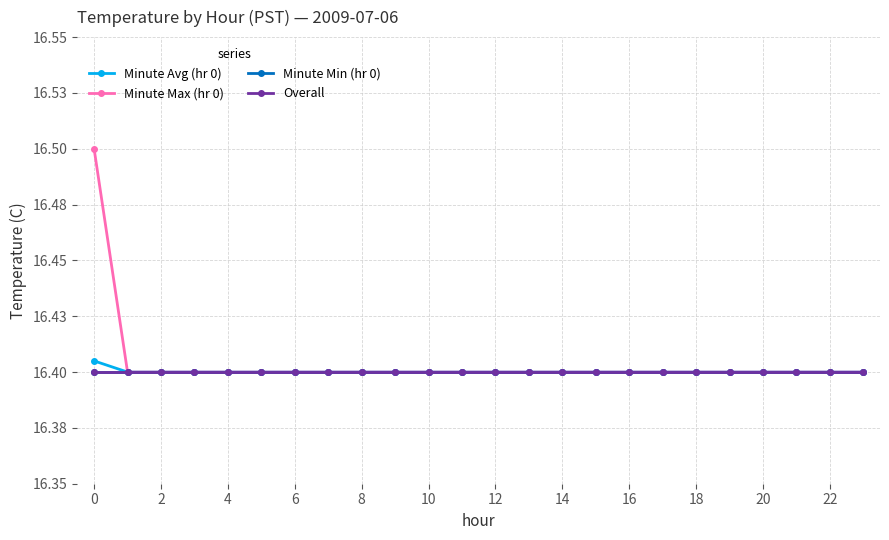

True or false: Minute Min (hr 0) and Minute Avg (hr 0) intersect in this chart.

False